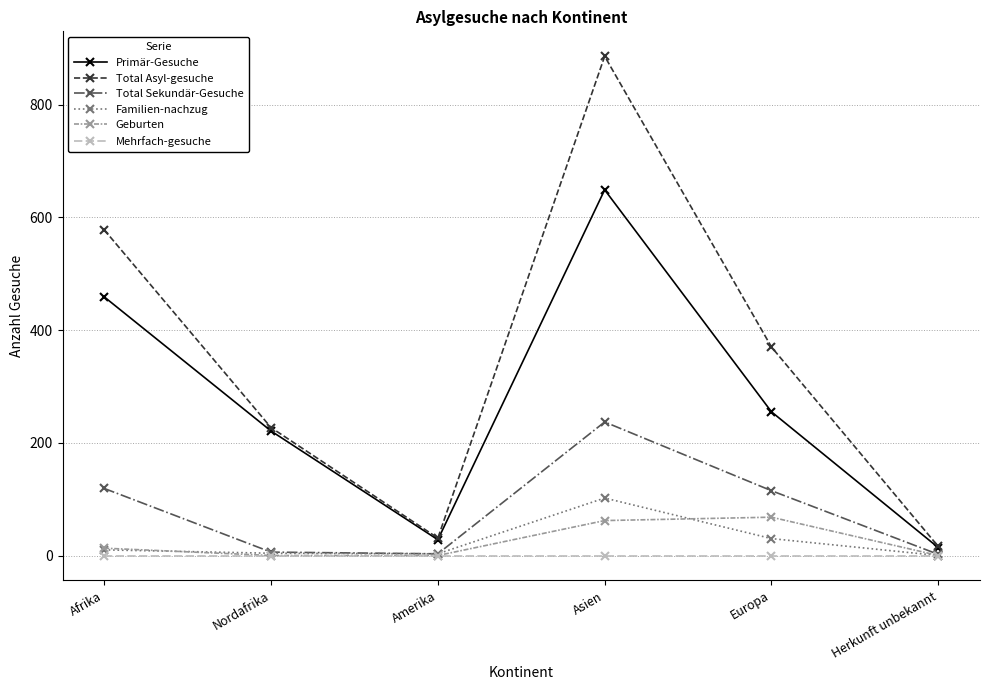

The Familien-nachzug series shows 3 at Amerika. True or false?

True